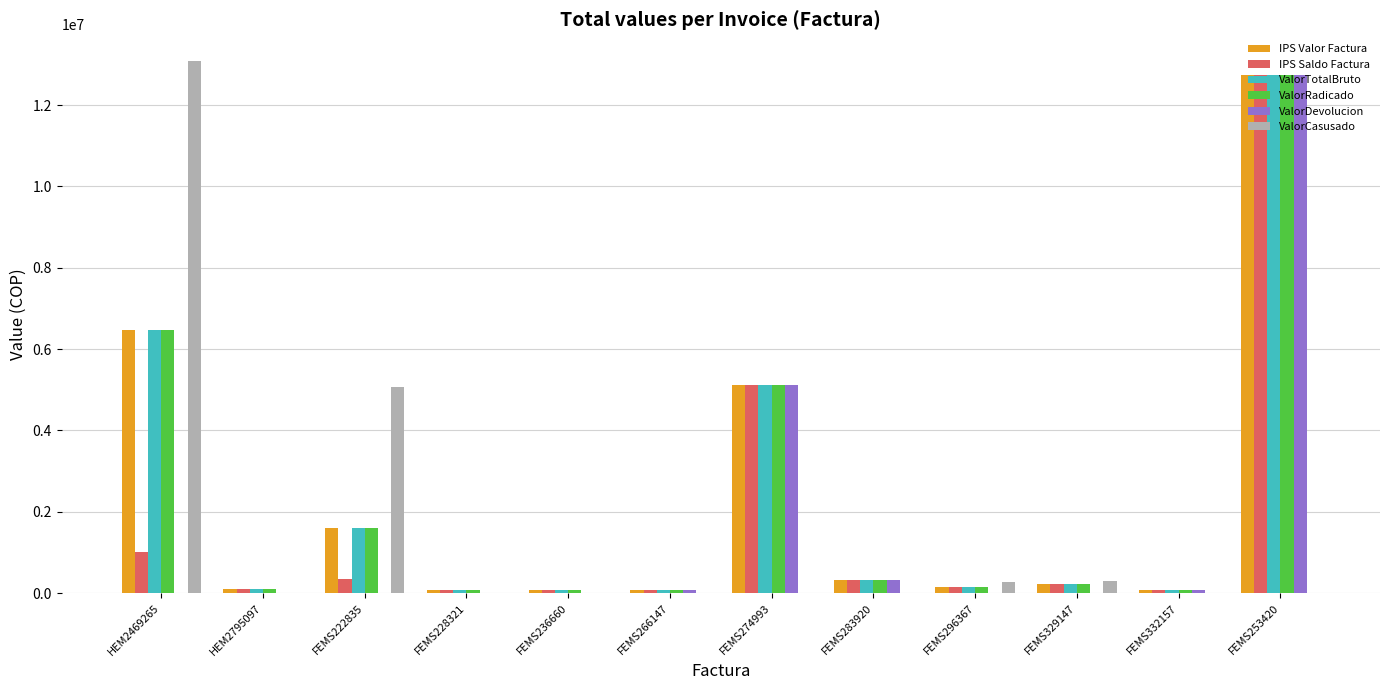

What is the sum of all ValorRadicado values?

27076168